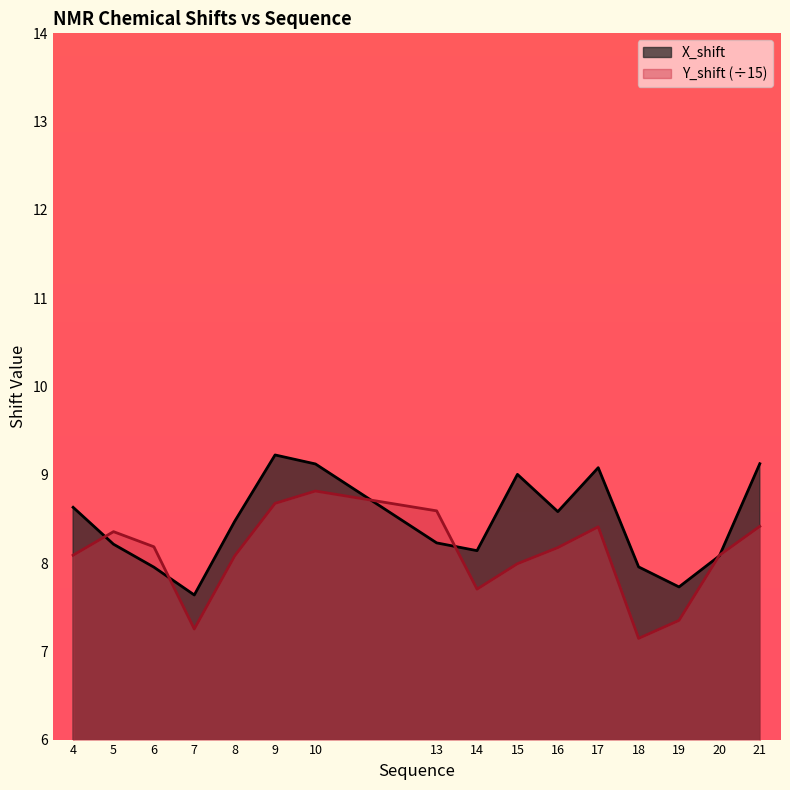

How many data points does each series have?

16